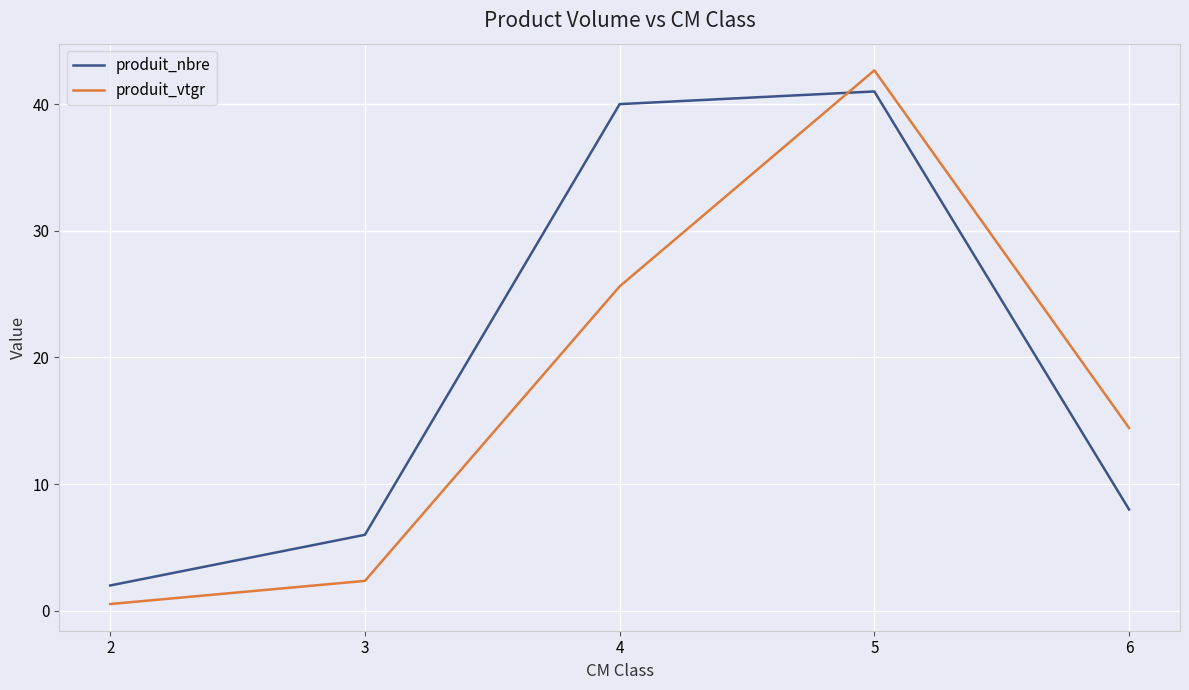

Reading left to right, list all the values displayed in this chart.

produit_nbre: 2.0	6.0	40.0	41.0	8.0
produit_vtgr: 0.5	2.4	25.6	42.7	14.4